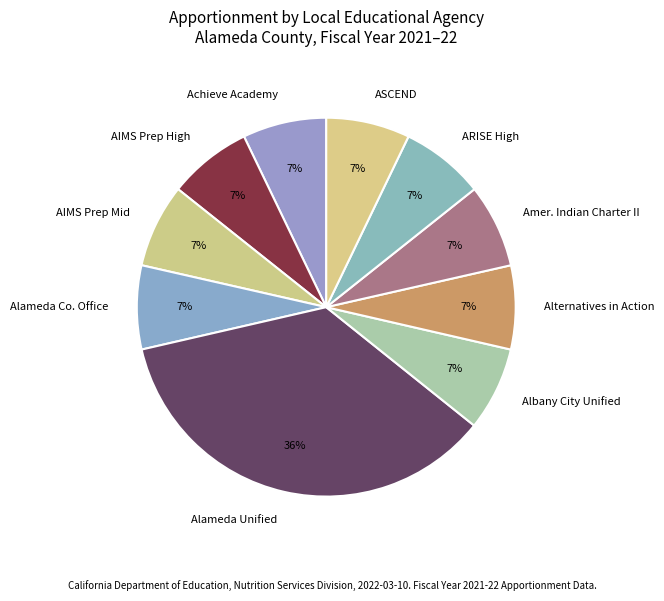

How many slices are in this pie chart?

10